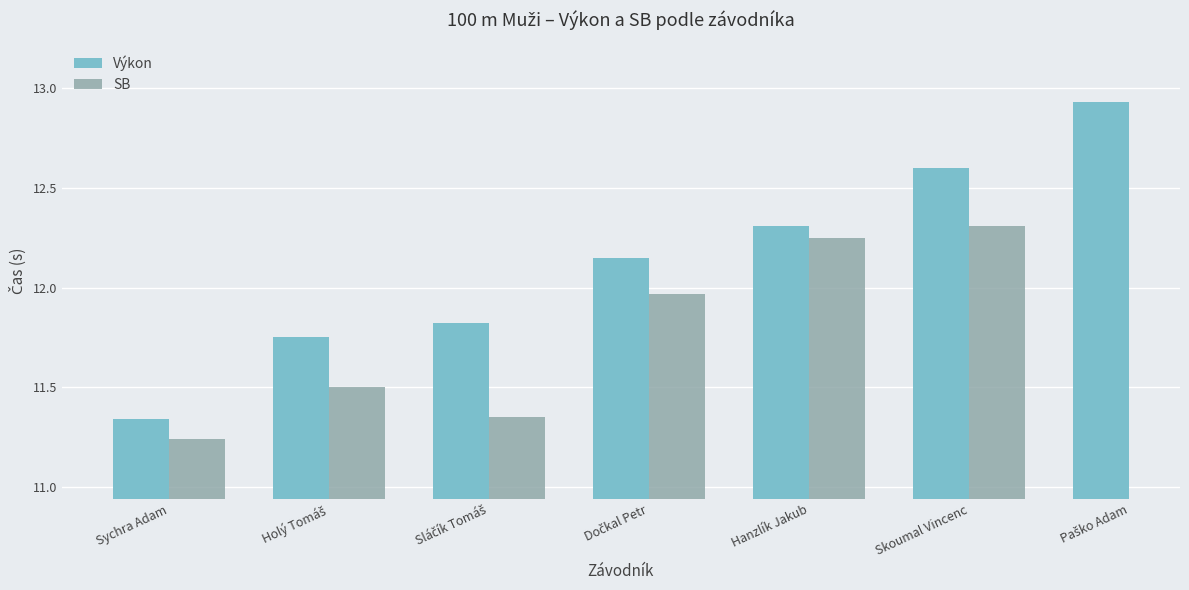

What is the label of the 2nd bar from the right?

Skoumal Vincenc